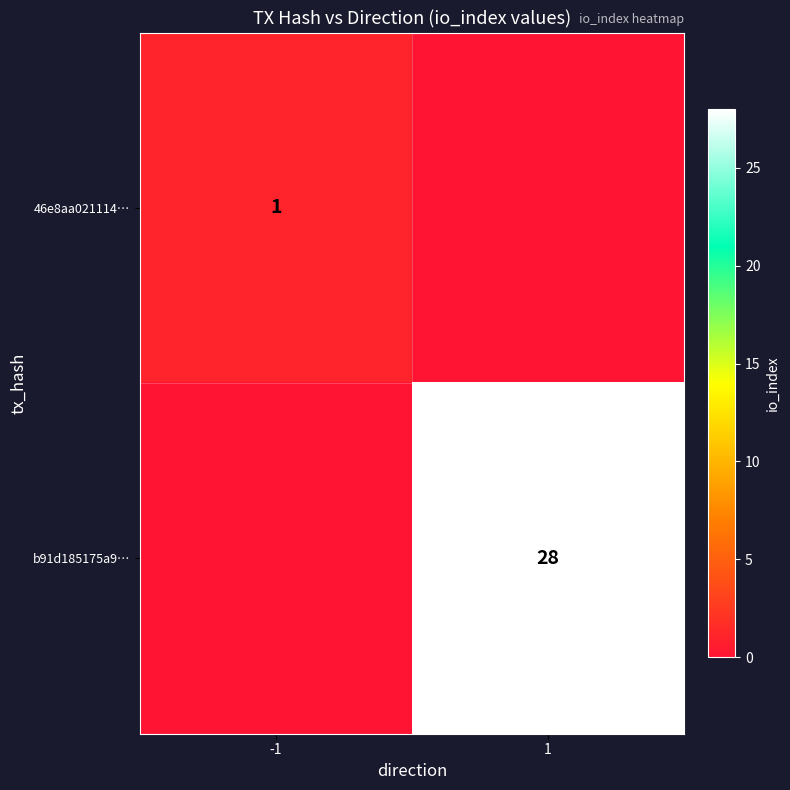

True or false: 46e8aa021114… has a value of 1 at -1.

True